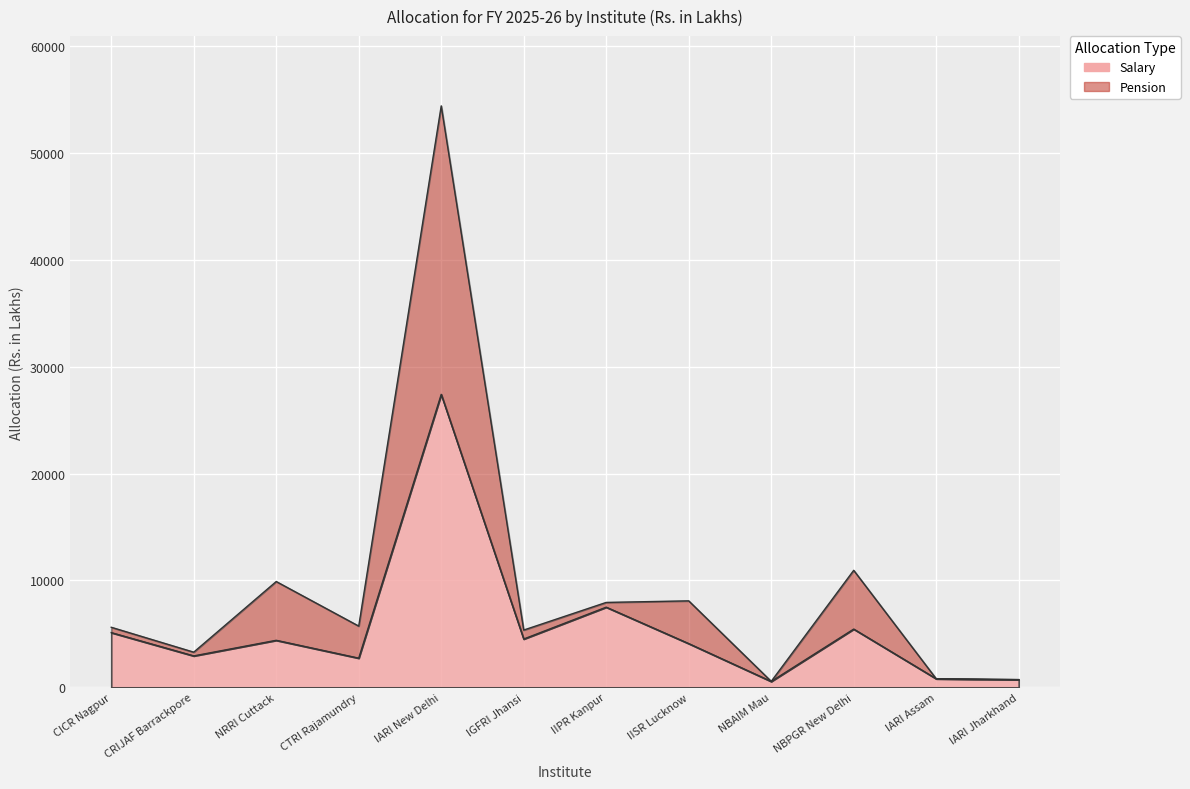

What are all the series names shown in the legend?

Salary, Pension